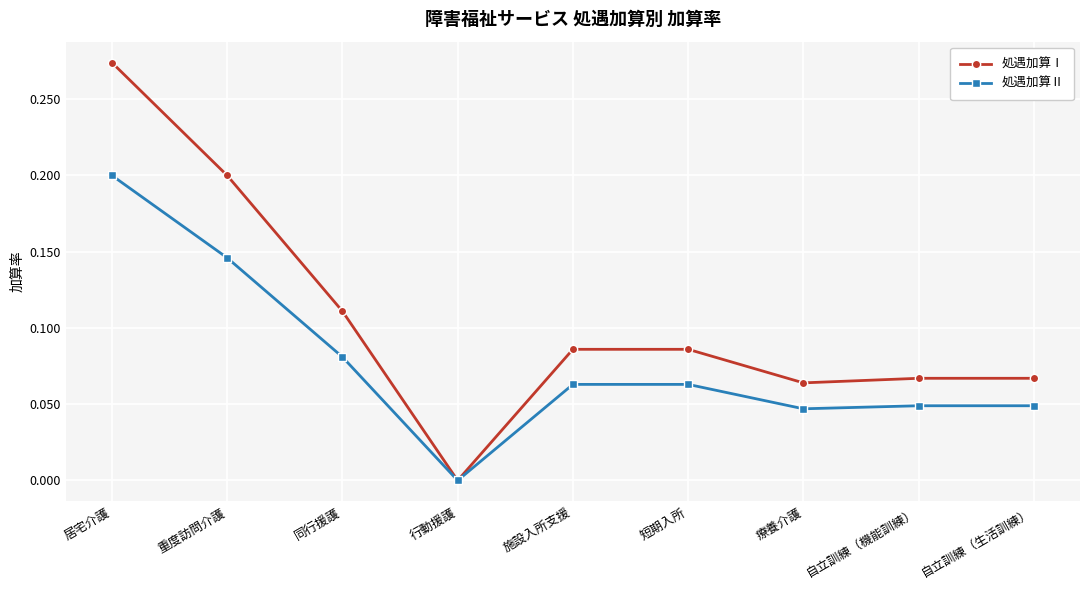

Is the value of 処遇加算Ⅱ at 療養介護 greater than the value of 処遇加算Ⅰ at 自立訓練（機能訓練）?

No